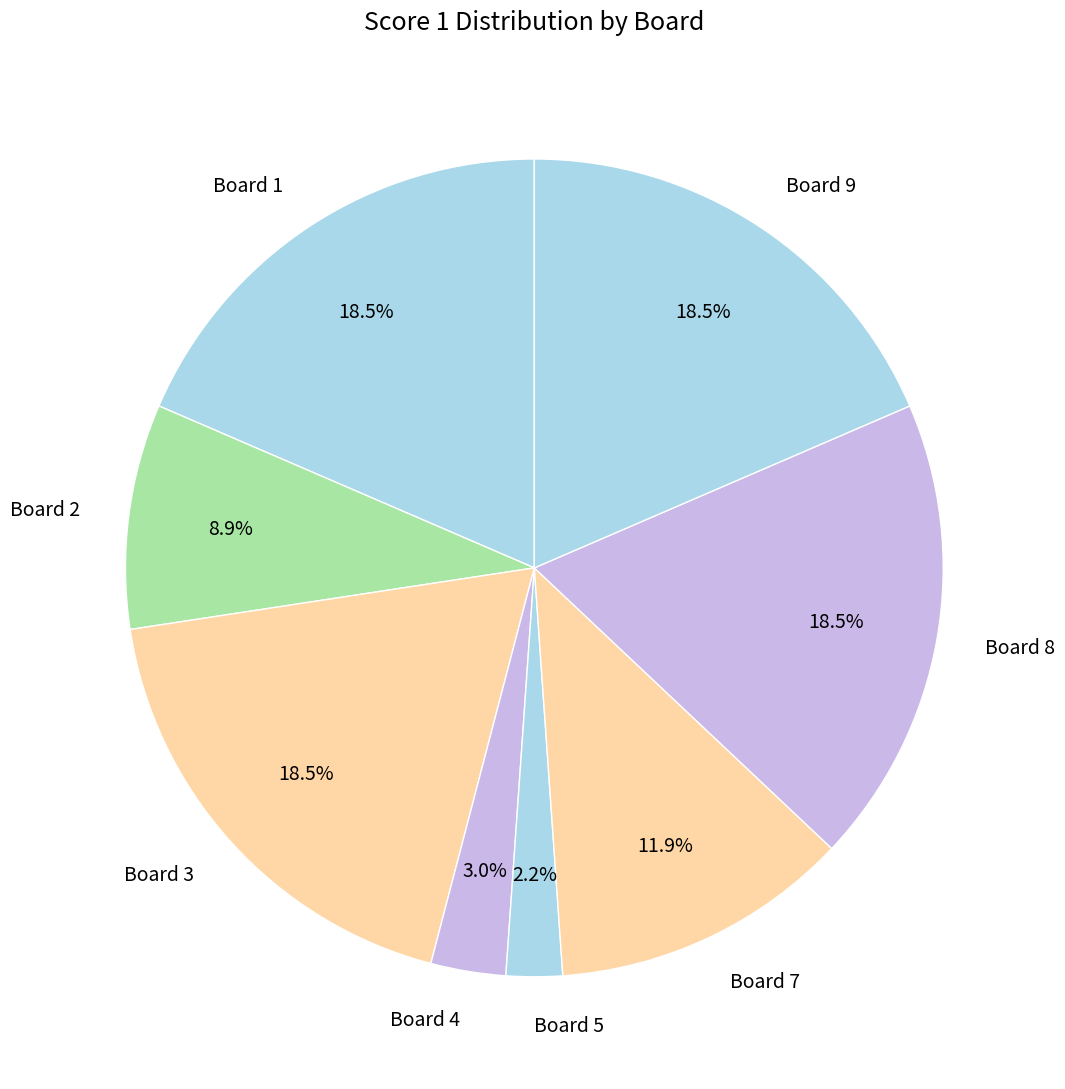

How many segments does this pie chart have?

8